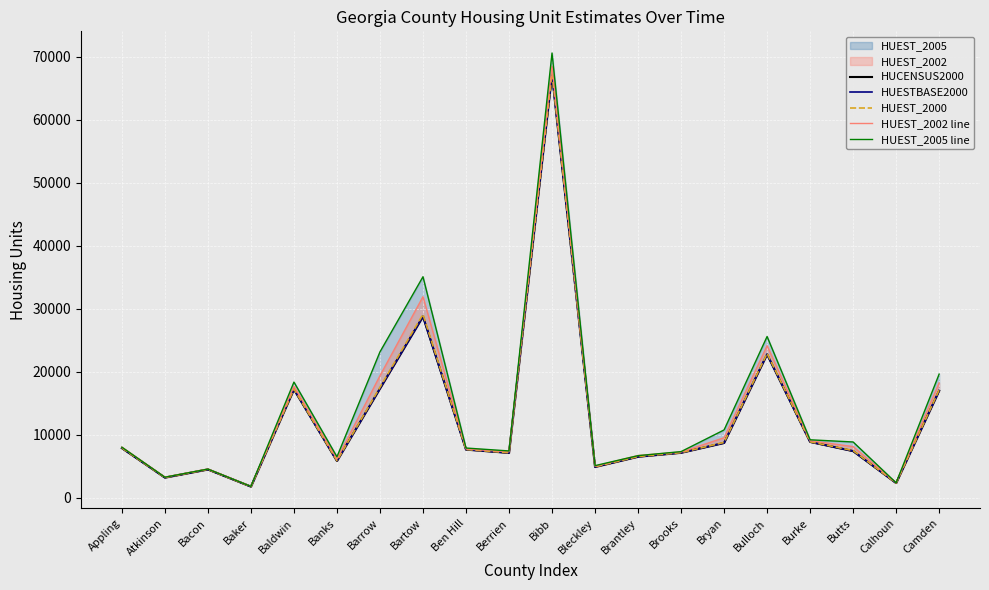

True or false: HUCENSUS2000 and HUEST_2002 line cross at least once.

False